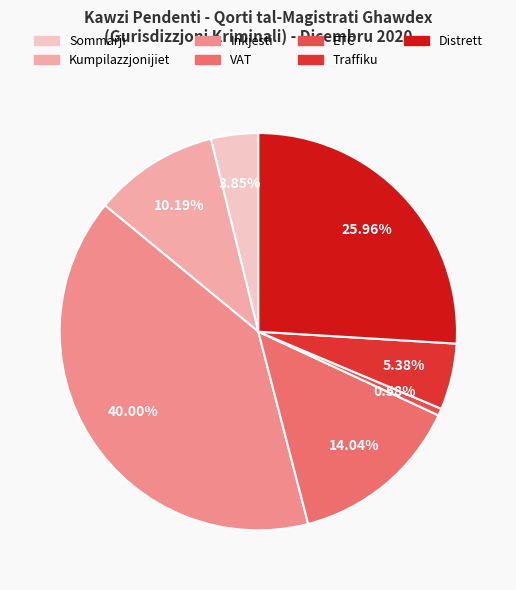

Does Distrett represent more than half of the total?

No